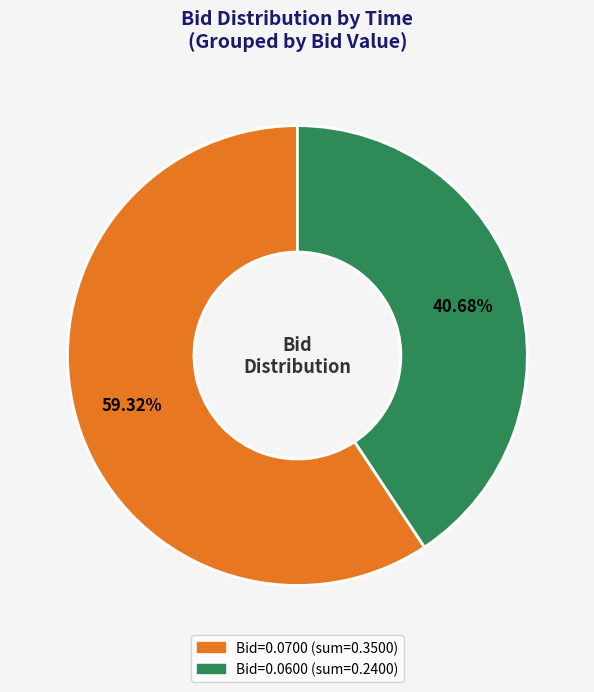

Count the number of slices in the pie.

2